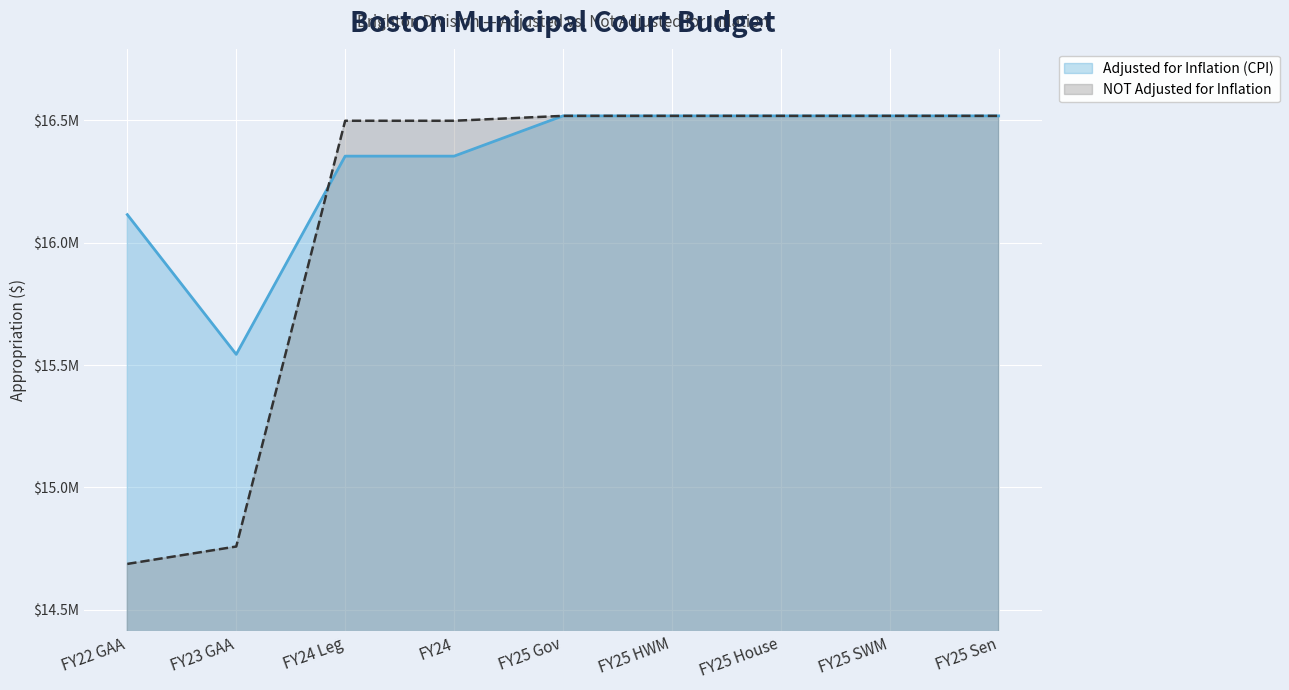

What is the total value across all series at FY23 GAA?

30301877